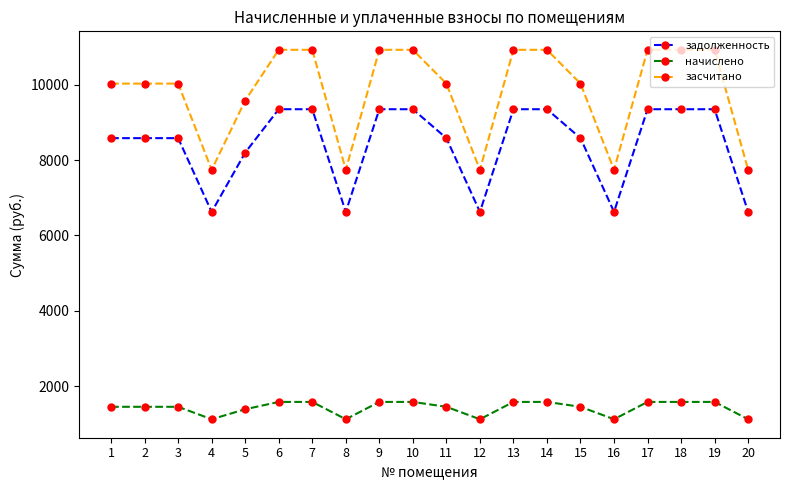

Which series has the largest total across all categories?

засчитано